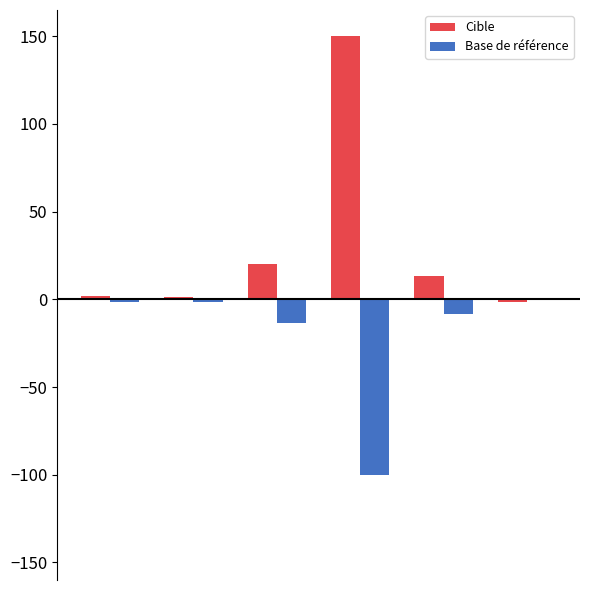

What is the sum of all Base de référence values?

-124.3